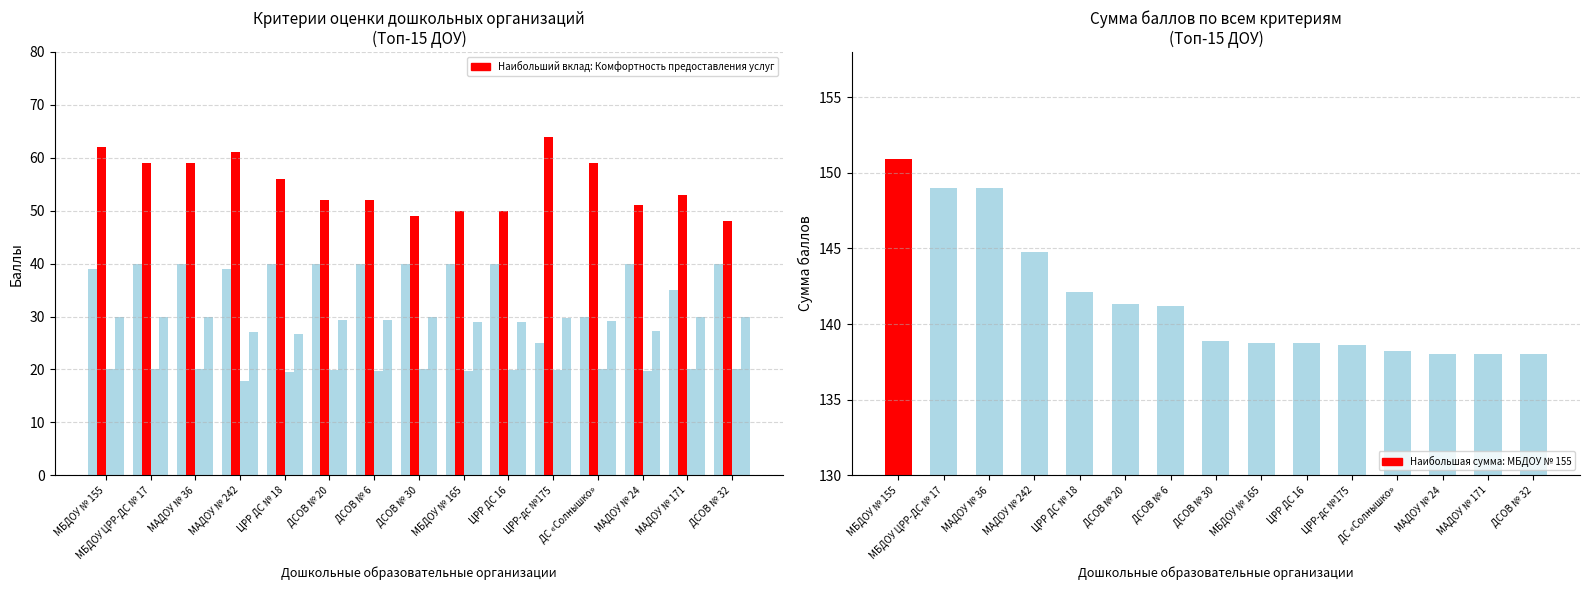

What value does the Доброжелательность и компетентность series have at ДС «Солнышко»?

20.0